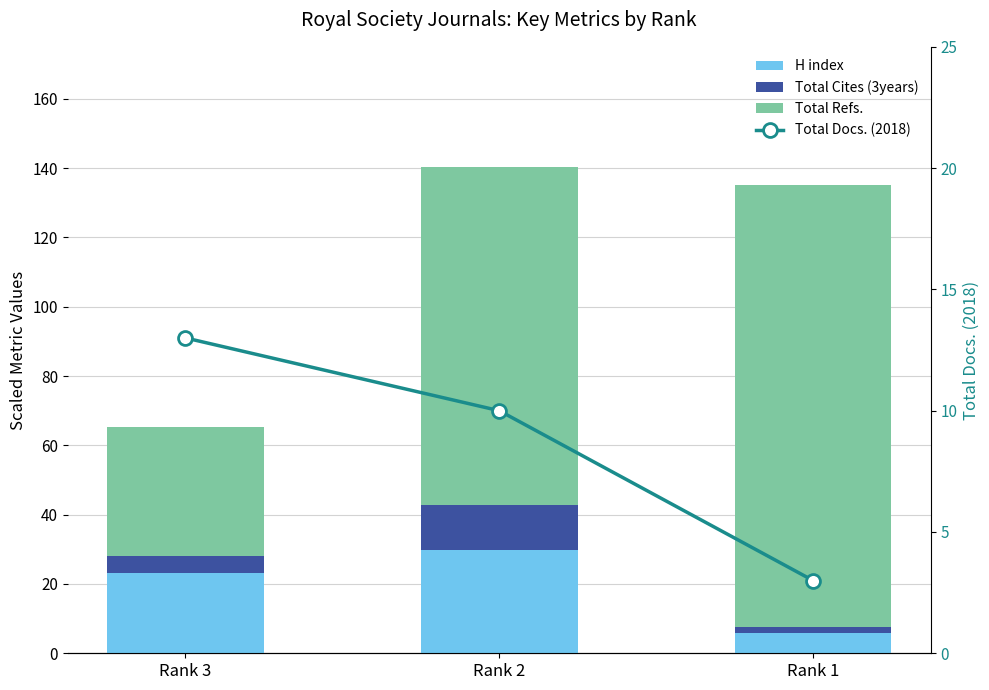

What is the average value of the H index series?

19.6